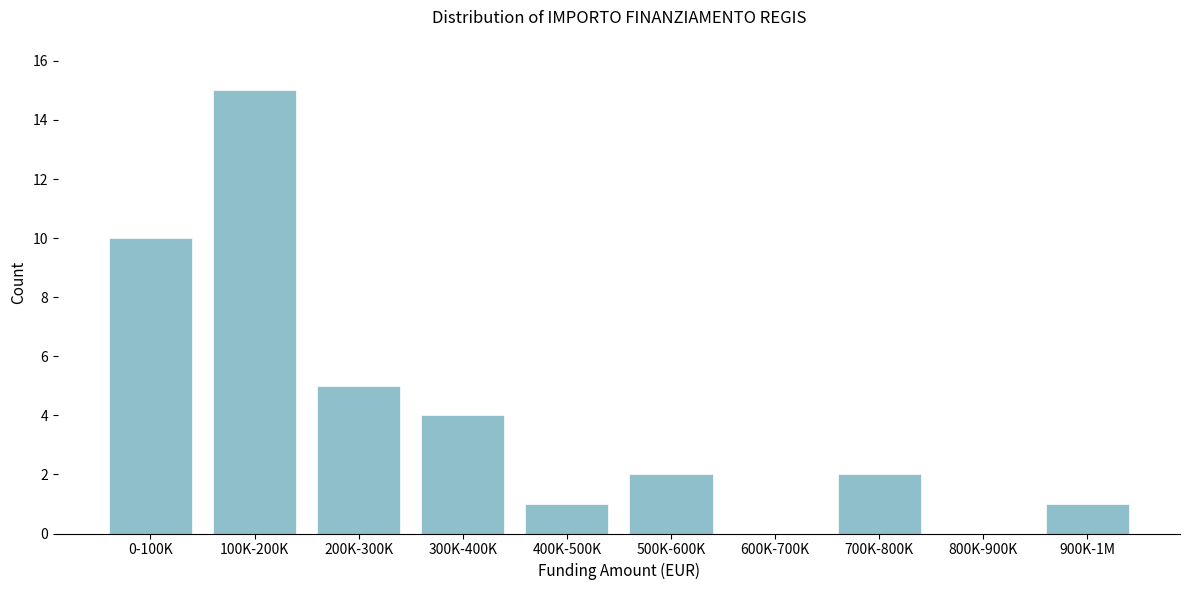

Reading right to left, extract all data points from this chart.

900K-1M=1	800K-900K=0	700K-800K=2	600K-700K=0	500K-600K=2	400K-500K=1	300K-400K=4	200K-300K=5	100K-200K=15	0-100K=10